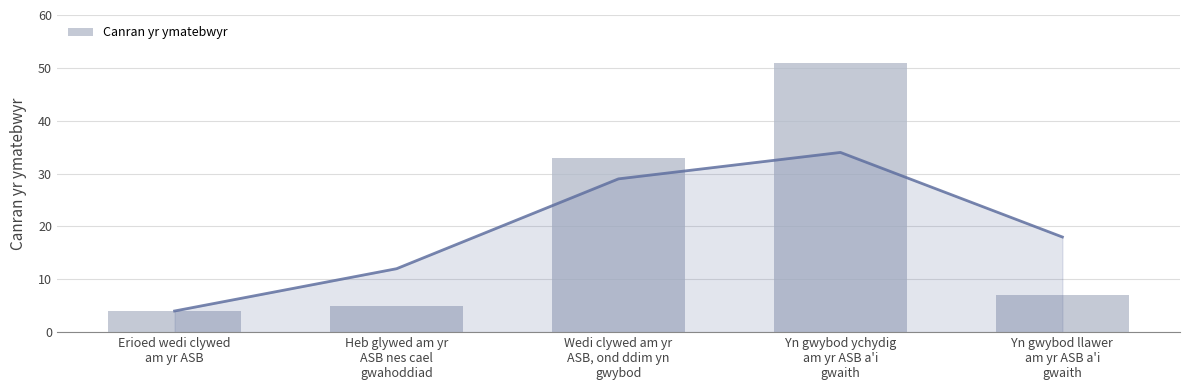

Approximately how many times larger is the value at Erioed wedi clywed
am yr ASB compared to Heb glywed am yr
ASB nes cael
gwahoddiad?

0.8